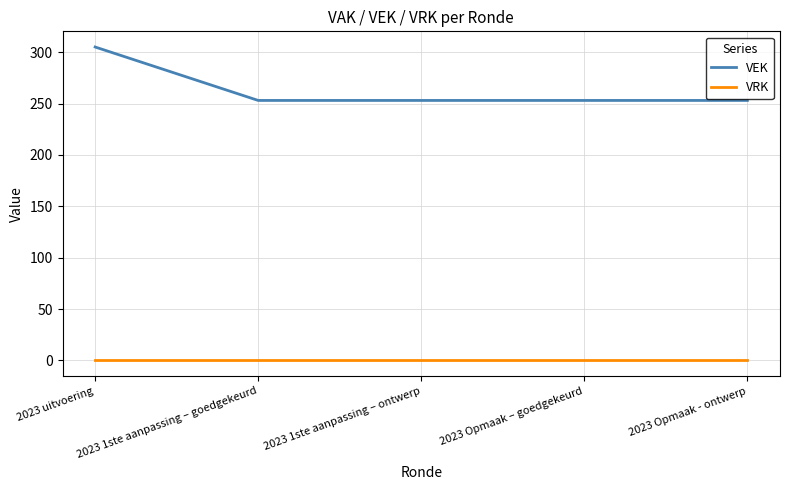

The VEK series shows 530 at 2023 uitvoering. True or false?

False